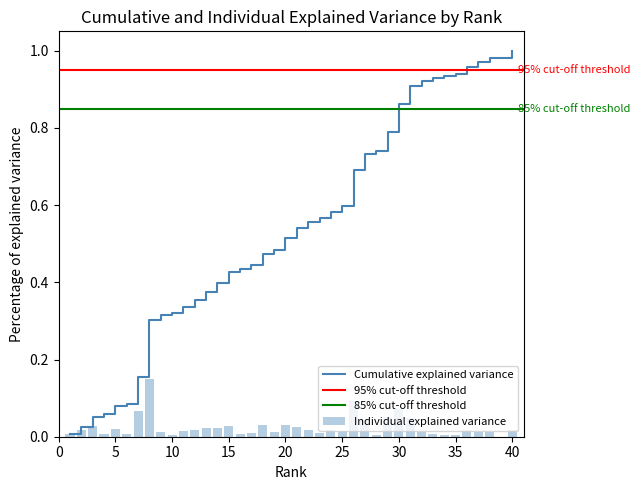

True or false: Individual explained variance has a value of 0.0 at 35.

True